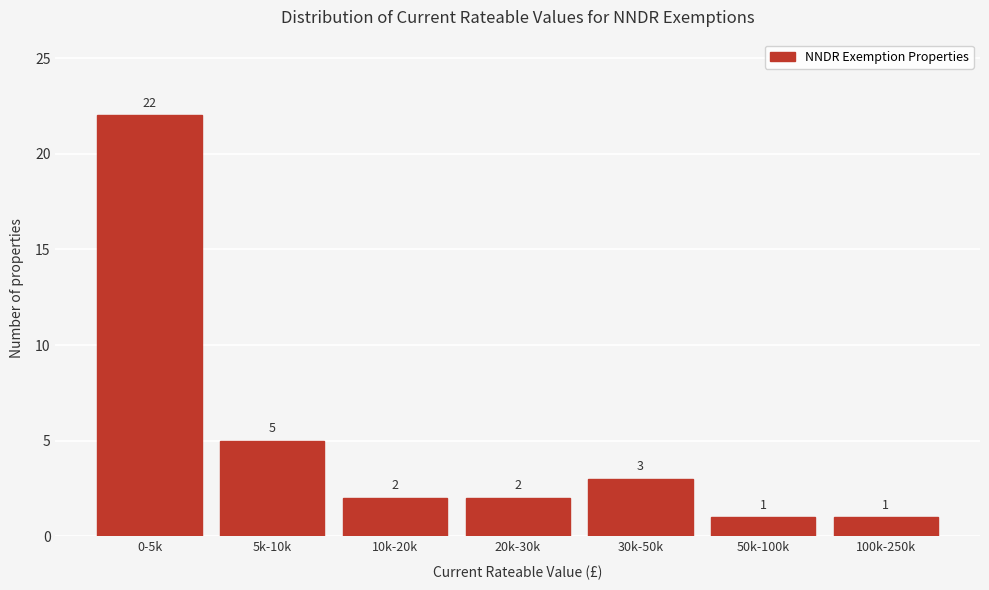

Reading right to left, transcribe all the data shown in this chart.

1	1	3	2	2	5	22